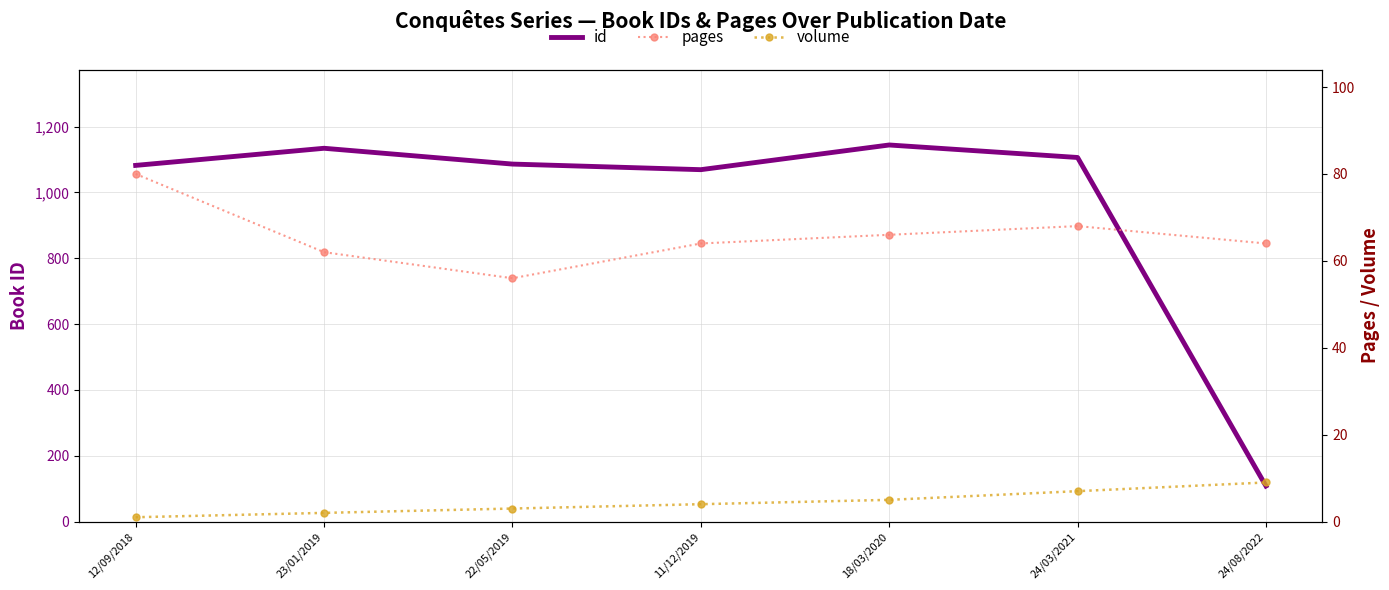

Reading right to left, what are all the values shown in this chart?

id: 108	1106	1144	1069	1086	1134	1082
pages: 64	68	66	64	56	62	80
volume: 9	7	5	4	3	2	1